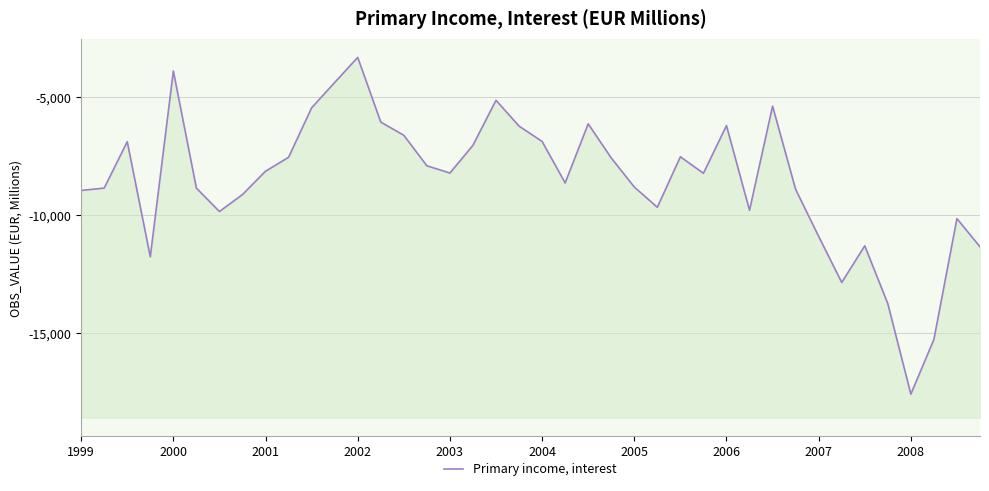

What is the change in value from 28 to 30?

+826.4